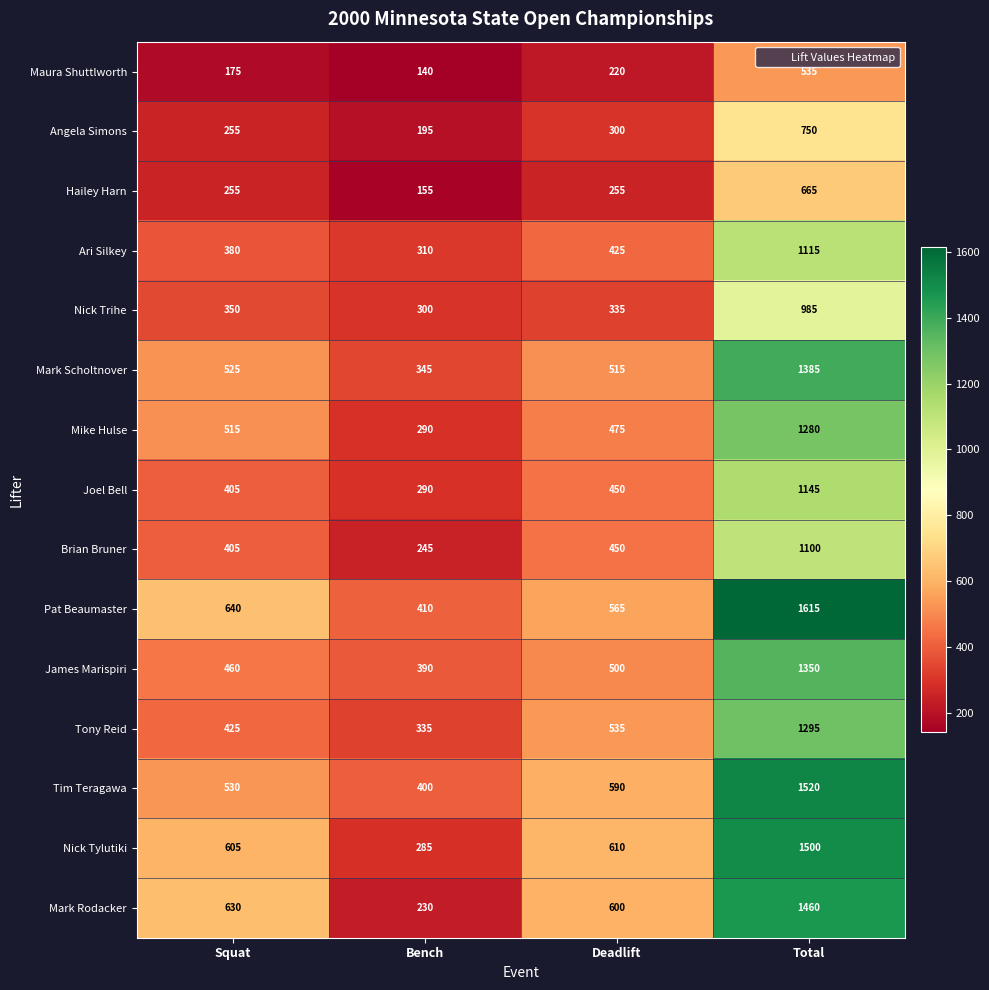

Where is Tim Teragawa nearest to the value 960?

Deadlift